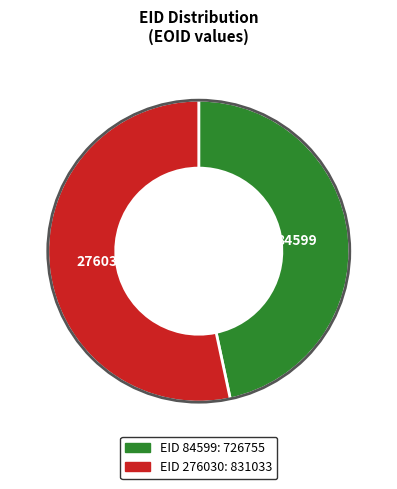

How many segments does this pie chart have?

2